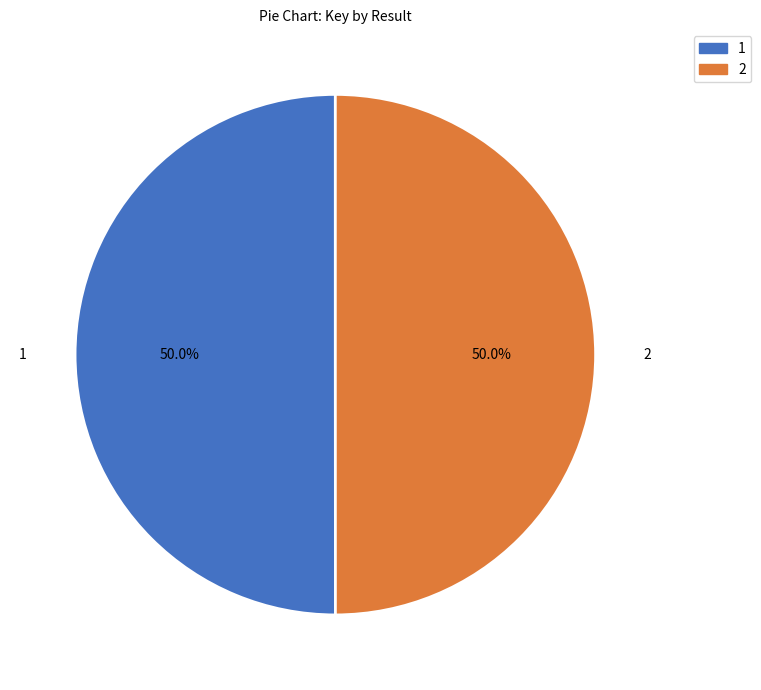

Combined, do 1 and 2 account for over 50%?

Yes